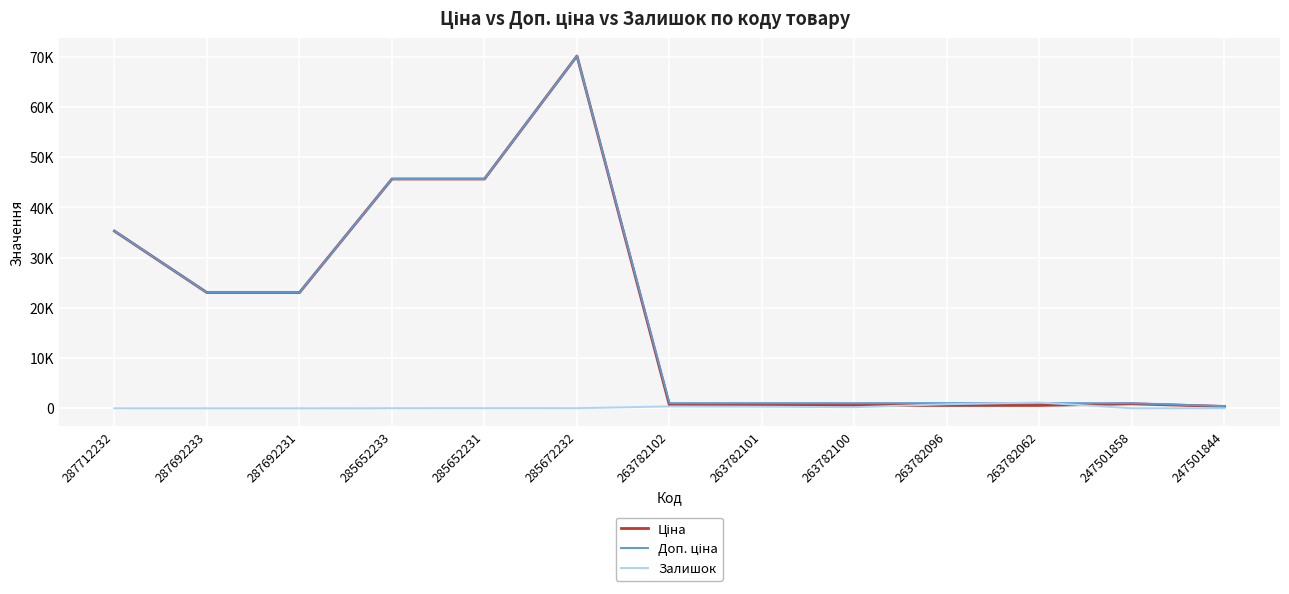

What is the label of the 1st point from the left?

287712232